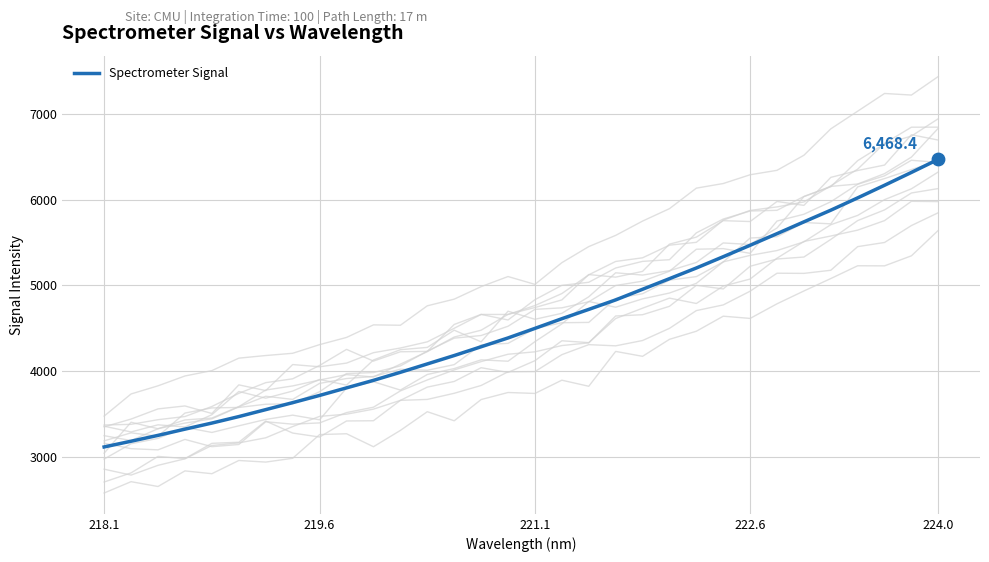

Which category has the highest value in the Spectrometer Signal series?

224.0